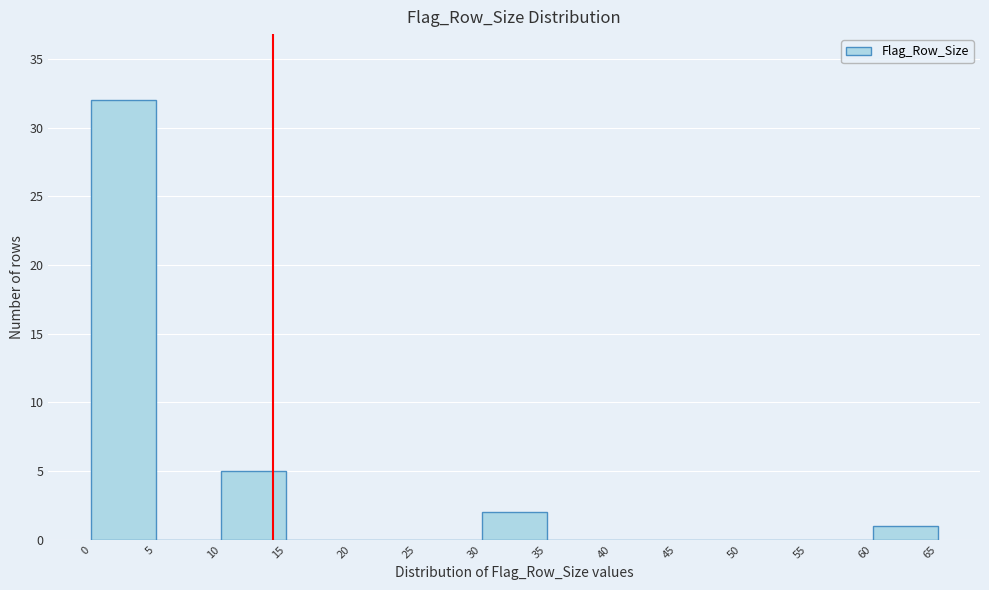

How tall is the bar that spans 0 to 5 on the x-axis? The values are not printed on the chart, so give them approximately, as read against the axis.

32